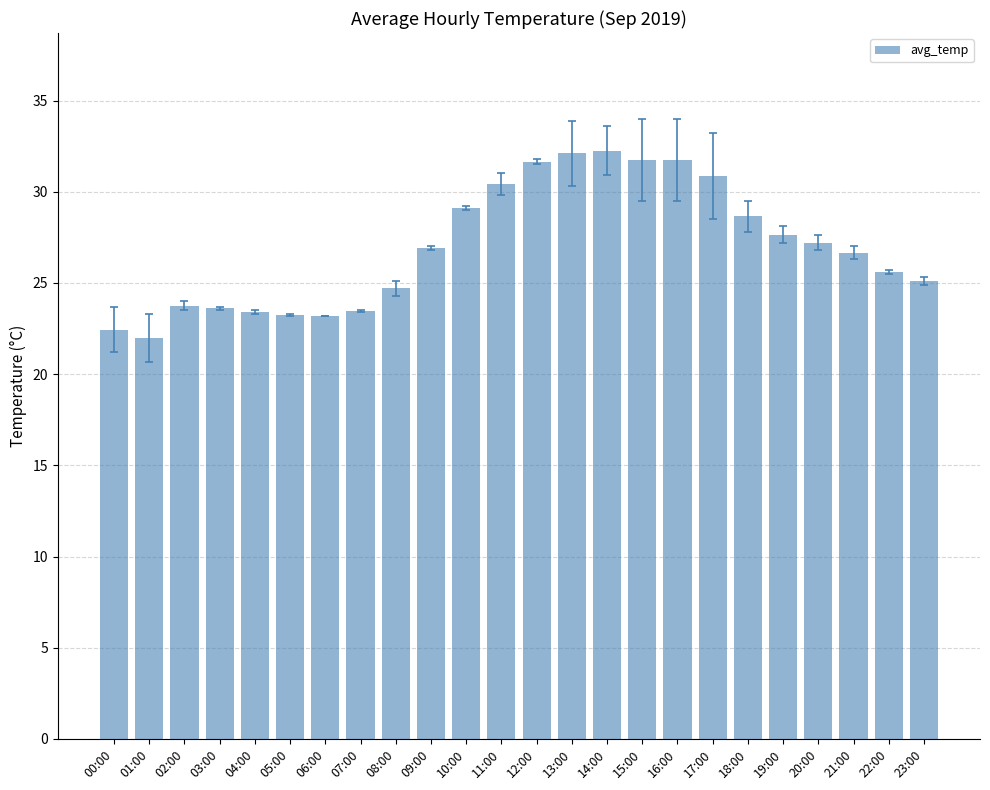

The chart shows a value of 22.4 at 00:00. True or false?

True